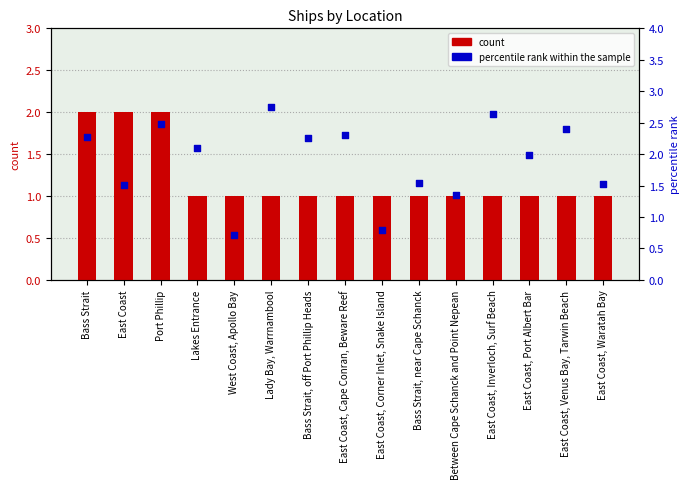

Which series reaches the minimum Y coordinate?

percentile rank within the sample